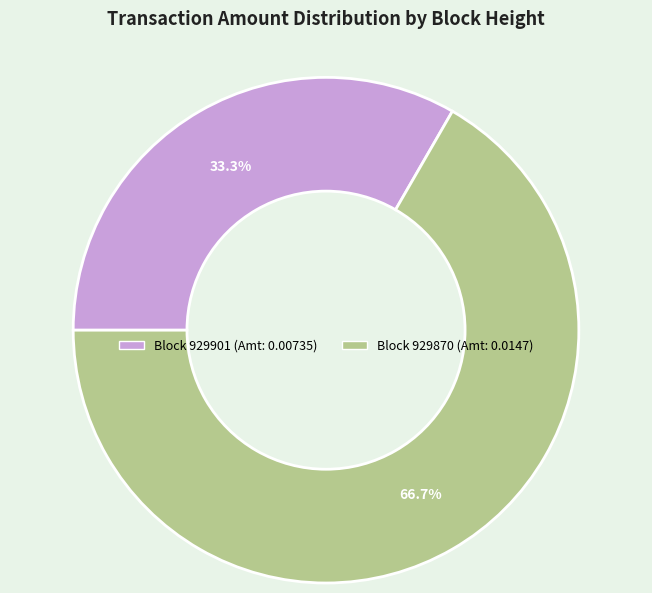

Is there any slice that represents more than half of the pie?

Yes